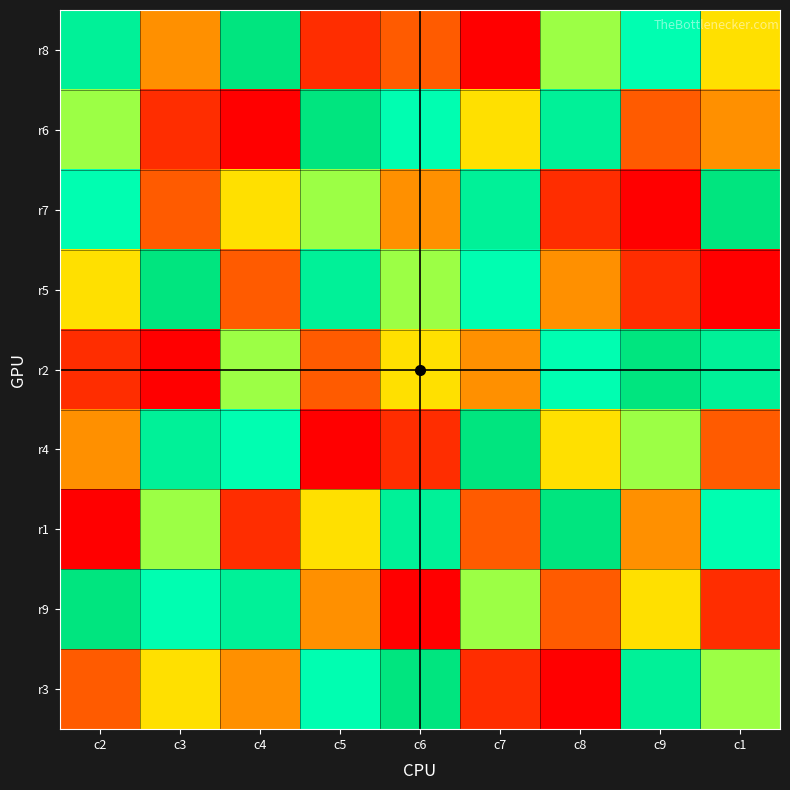

How many series are shown in this chart?

9